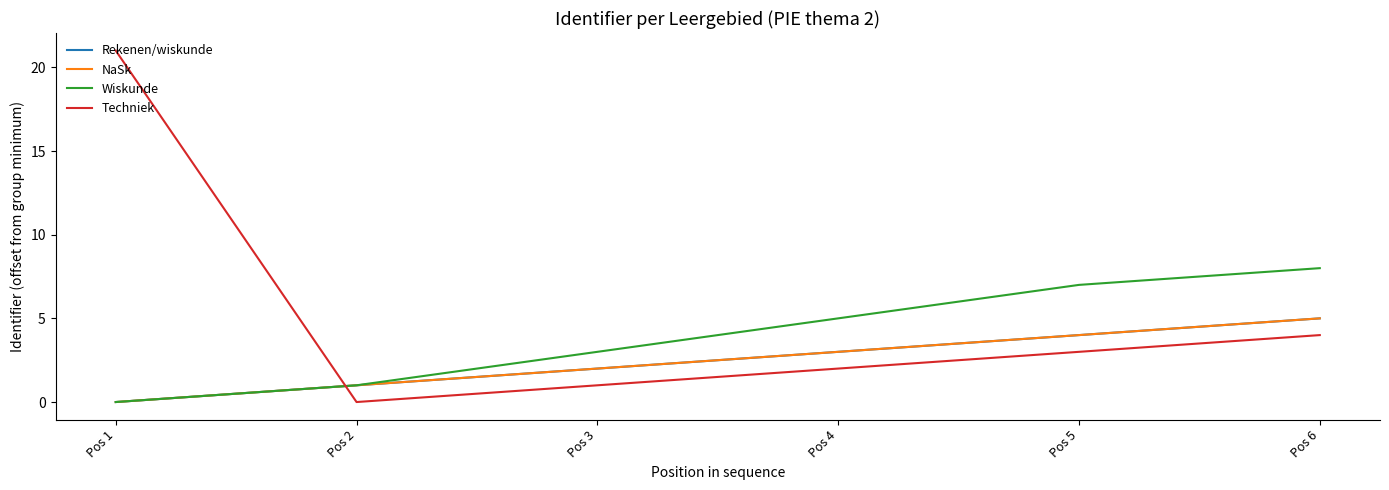

Does the chart have visible grid lines?

No